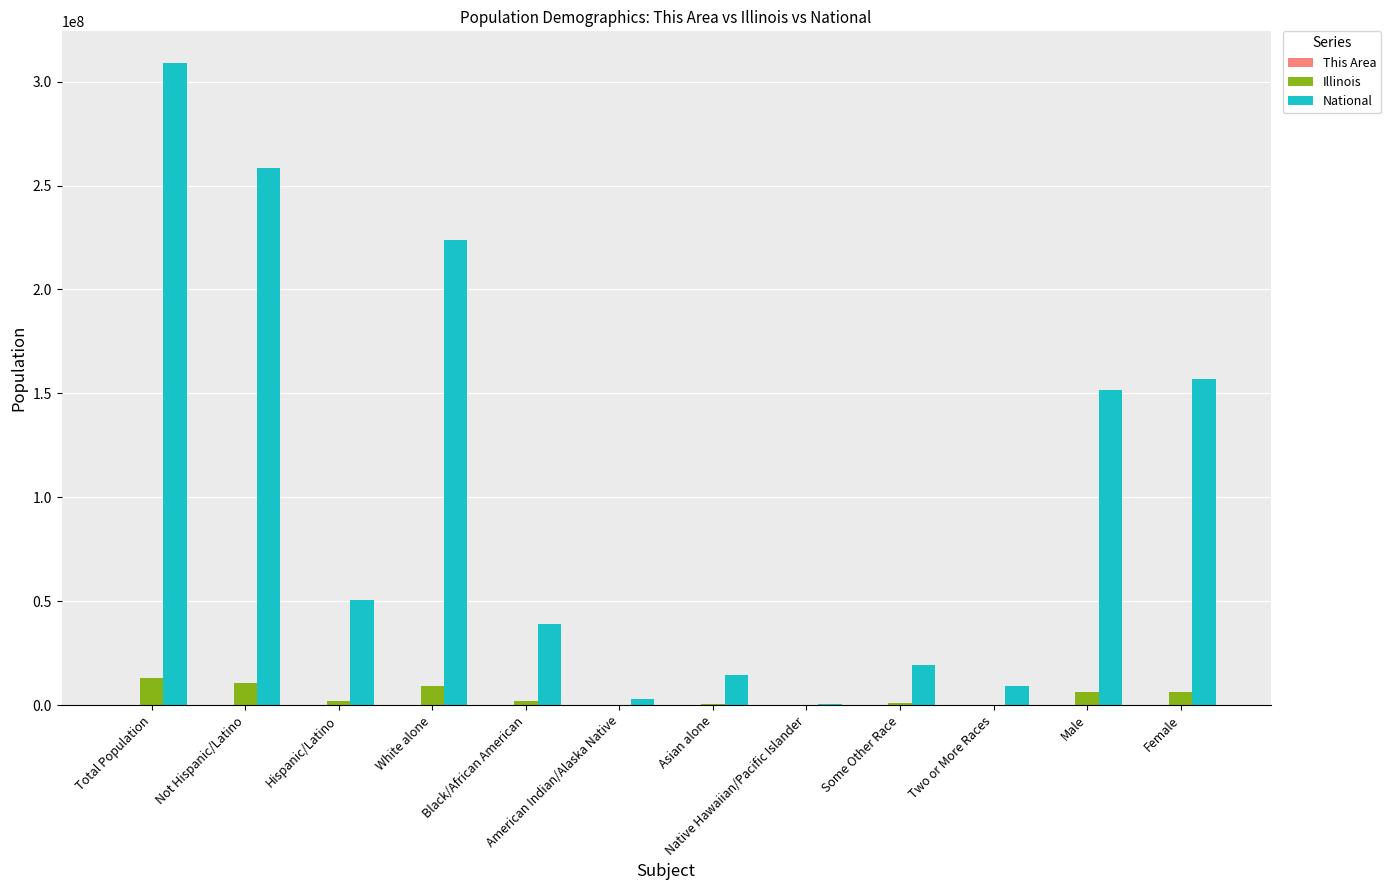

Which series has the widest spread of values?

National